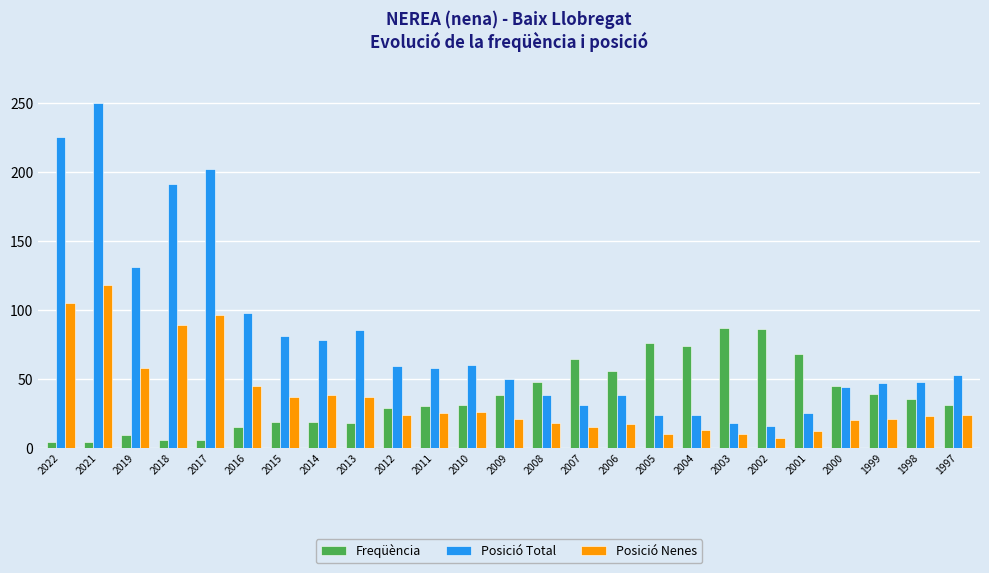

Is the value of Posició Total at 2011 greater than the value of Posició Nenes at 2012?

Yes